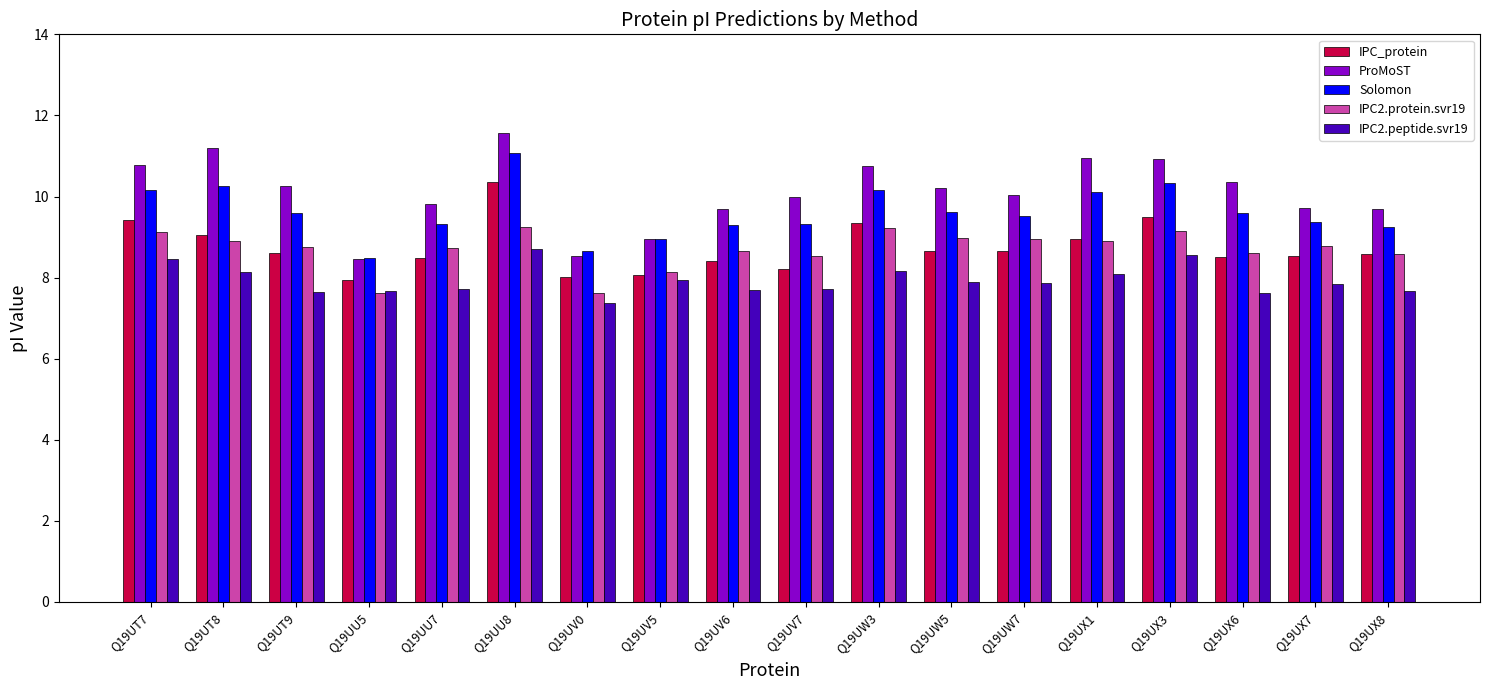

List the series in order of their peak value, highest first.

ProMoST, Solomon, IPC_protein, IPC2.protein.svr19, IPC2.peptide.svr19